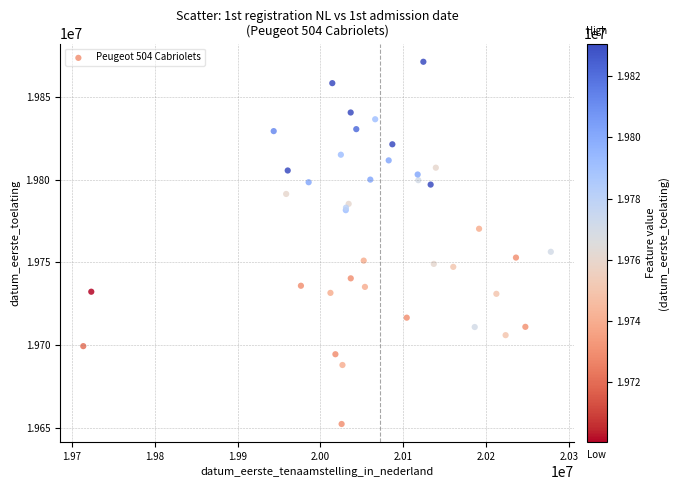

What Y value in the scatter plot is closest to 19761668?

19756284.8